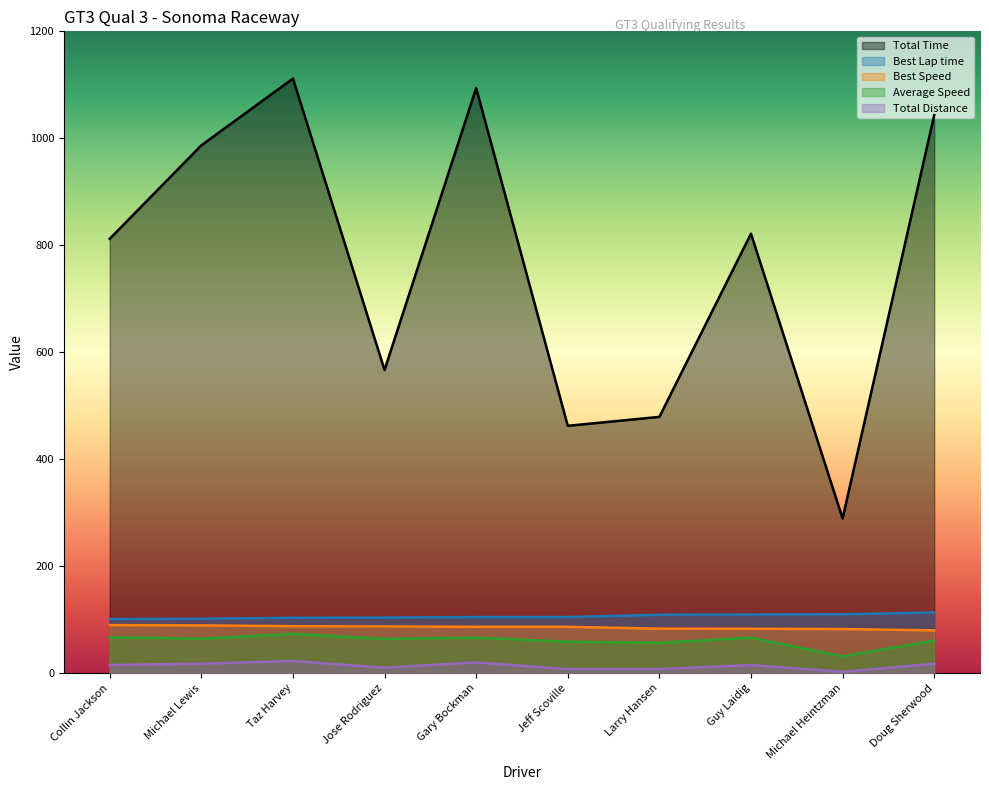

Is the value of Best Lap time at Taz Harvey greater than the value of Total Time at Guy Laidig?

No